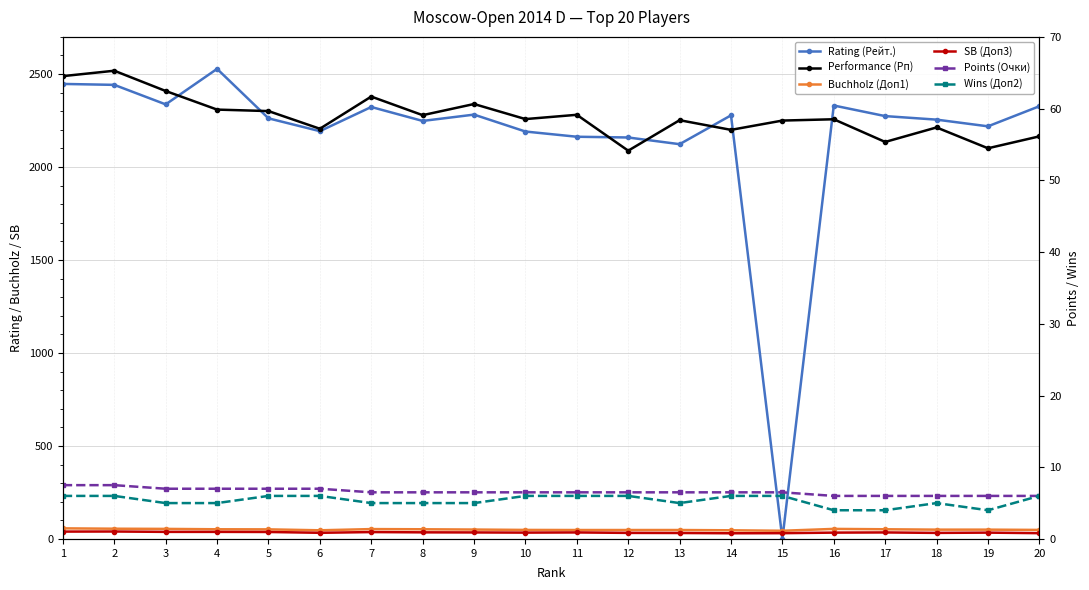

What is the difference between the maximum and minimum values in the Points (Очки) series?

1.5